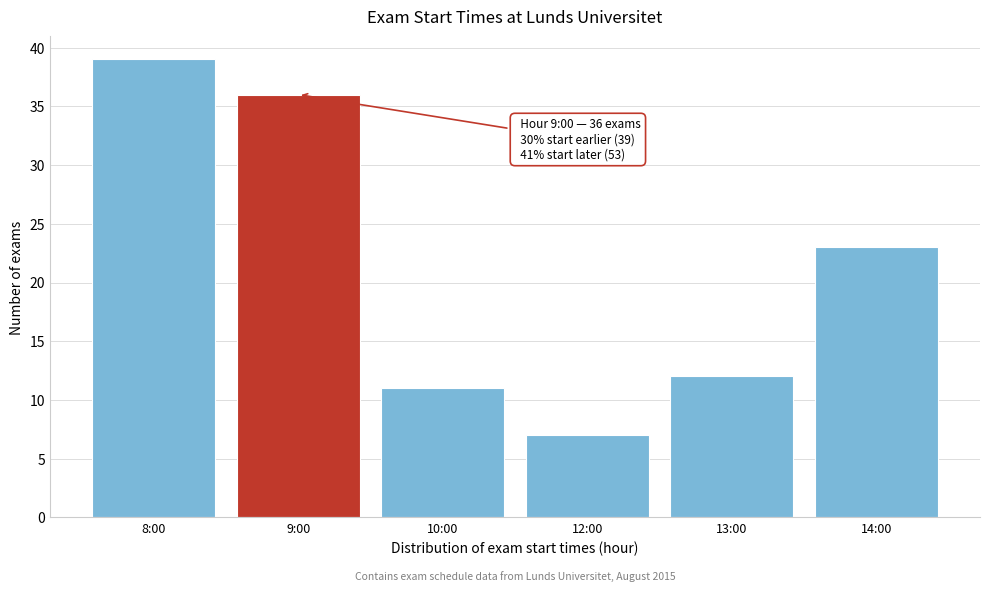

Reading right to left, extract all data points from this chart.

23	12	7	11	36	39